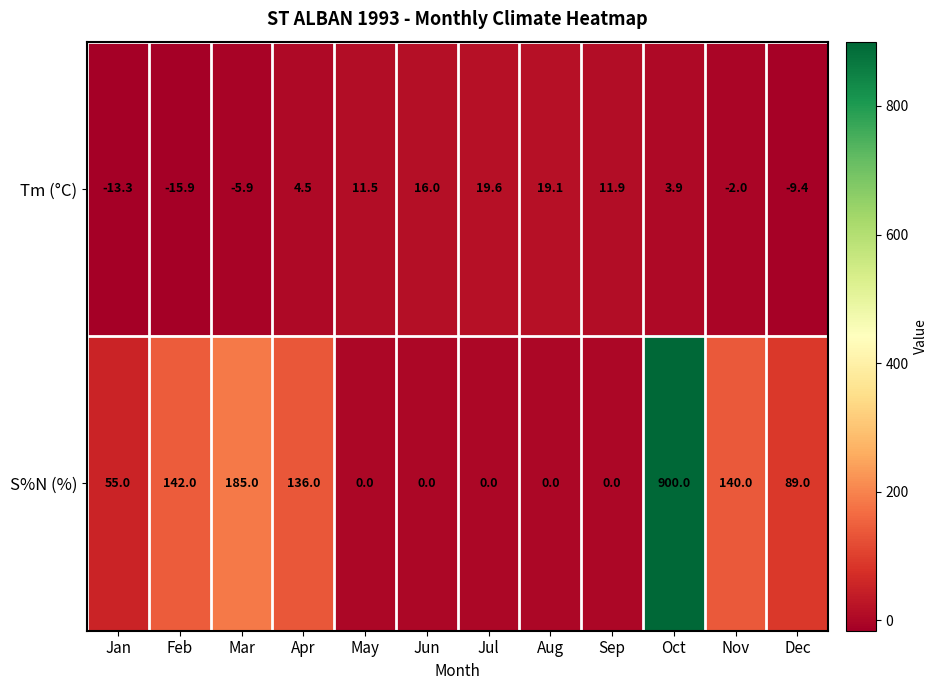

At how many categories does at least one series exceed 787?

1